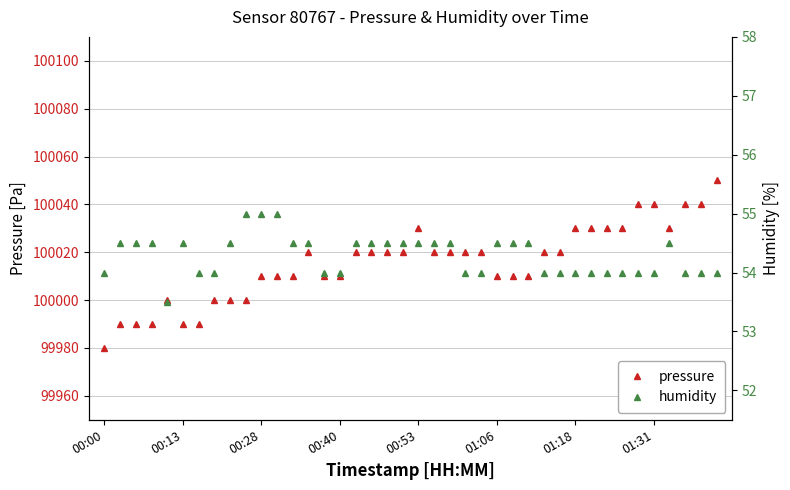

Is this an area chart (filled region under the line)?

No